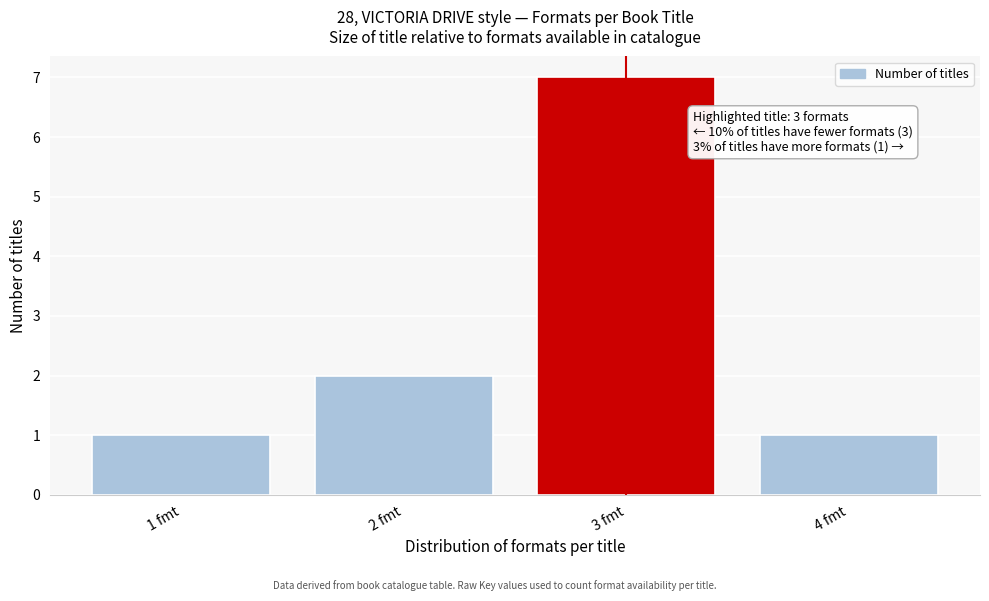

Reading left to right, extract all data points from this chart.

1 fmt=1	2 fmt=2	3 fmt=7	4 fmt=1